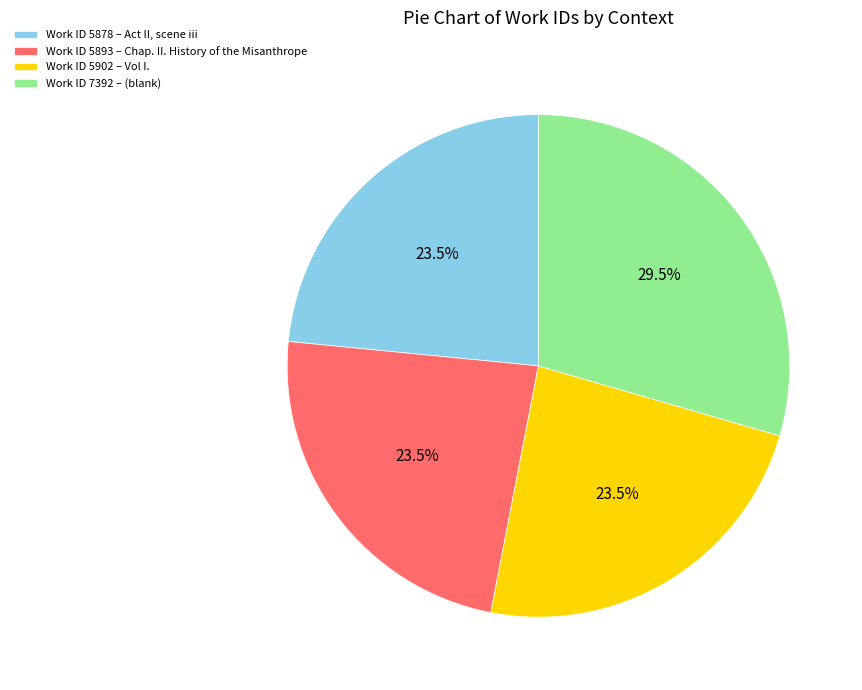

Which category has the biggest portion of the pie?

Work ID 7392 – (blank)